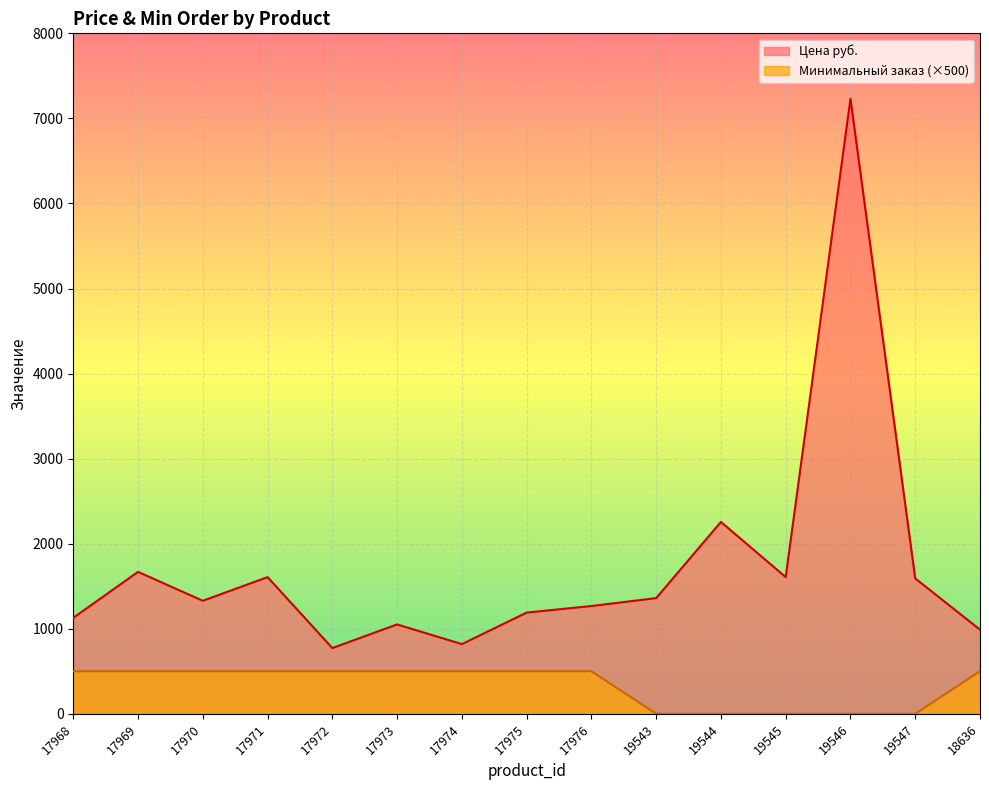

What is the label of the 1st point from the left?

17968